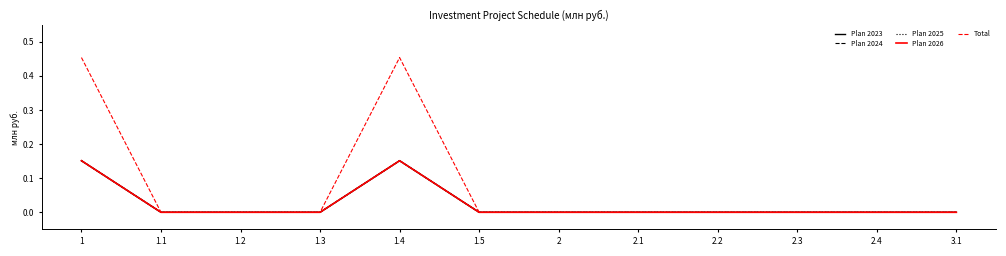

Is this an area chart (filled region under the line)?

No